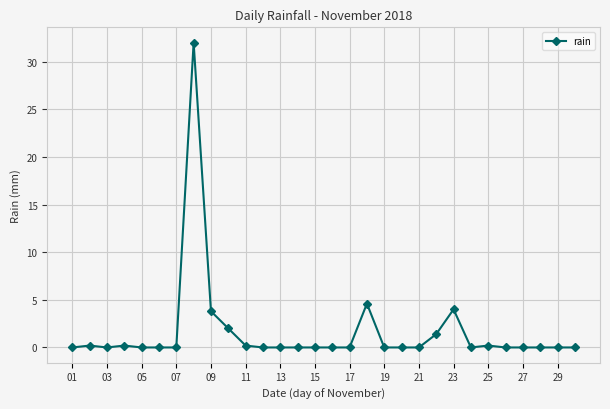

What is the difference between the maximum and minimum values?

32.0